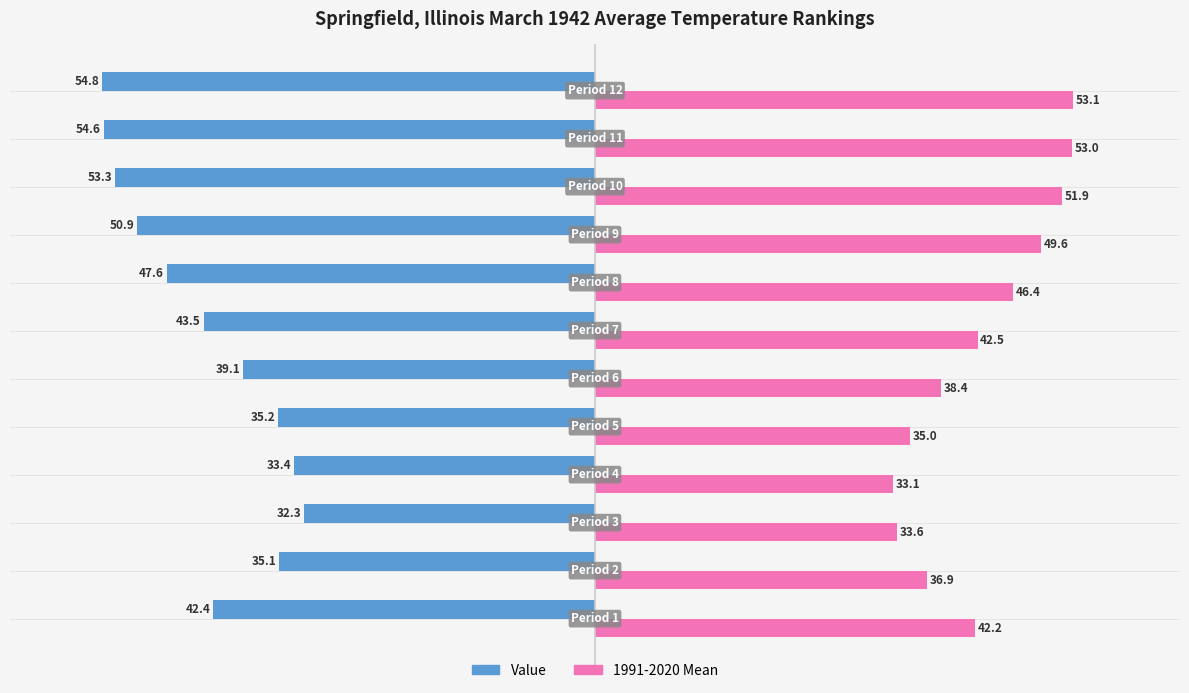

What is the difference between the maximum and minimum values in the 1991-2020 Mean series?

20.0